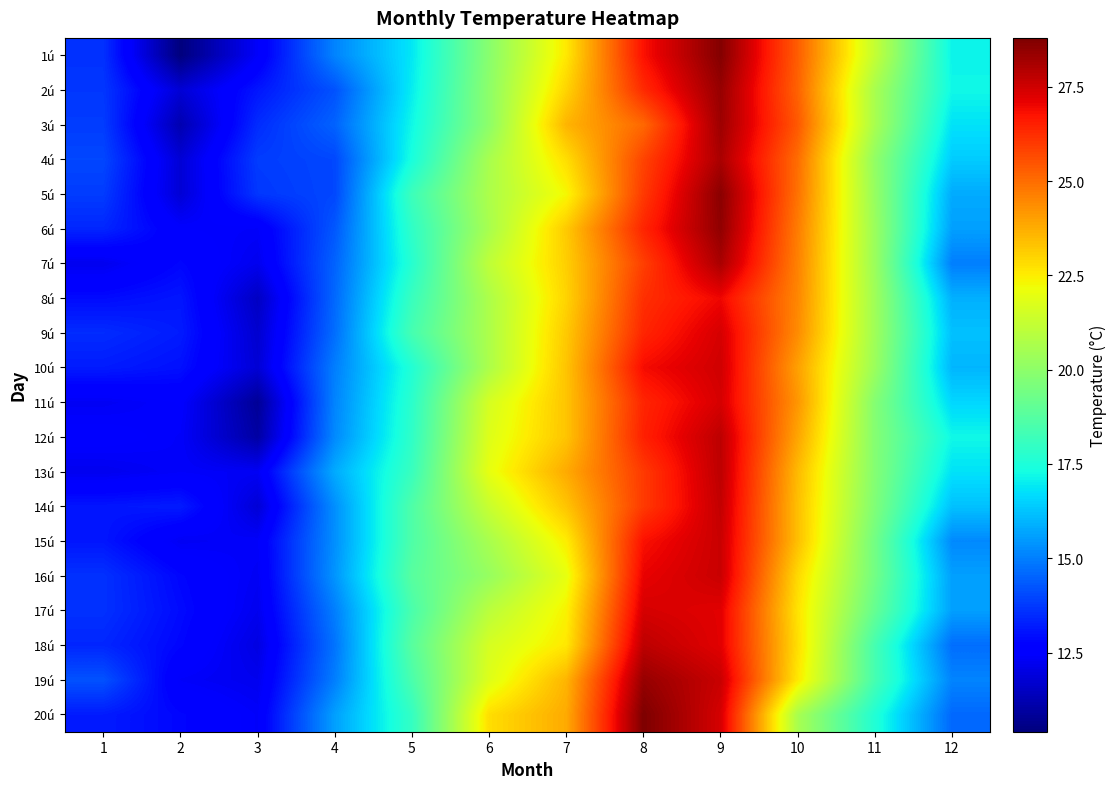

Count the number of data series in this chart.

20